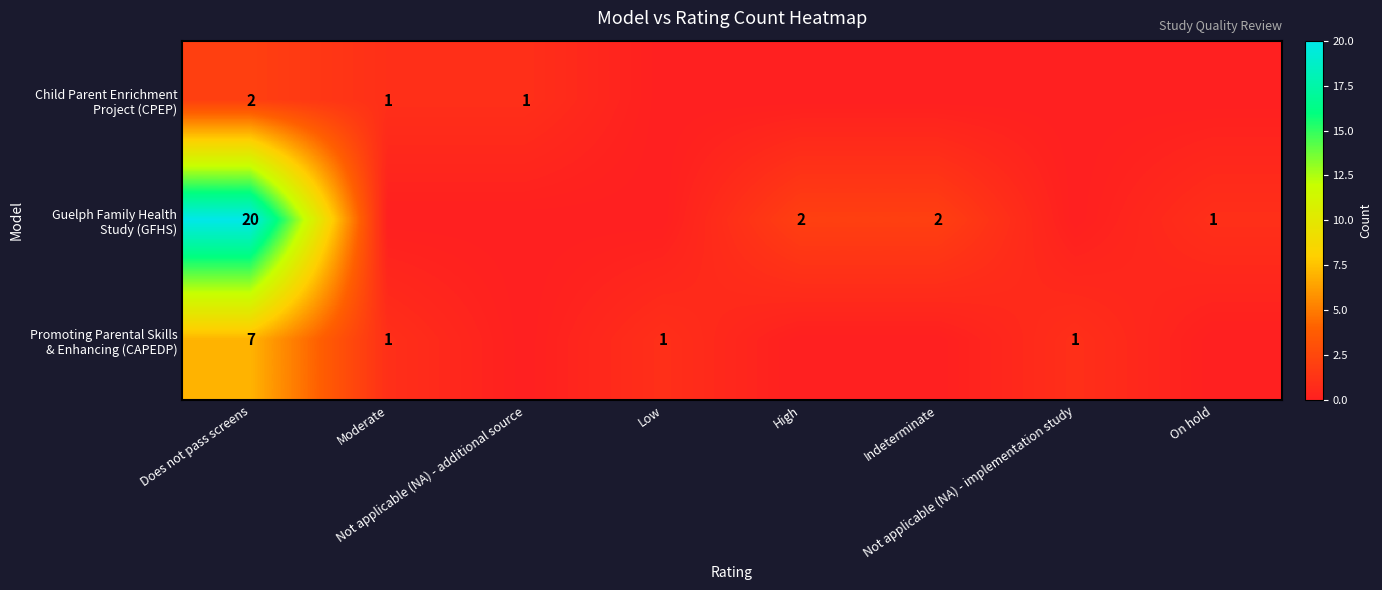

How many values in Promoting Parental Skills & Enhancing (CAPEDP) are above zero?

4